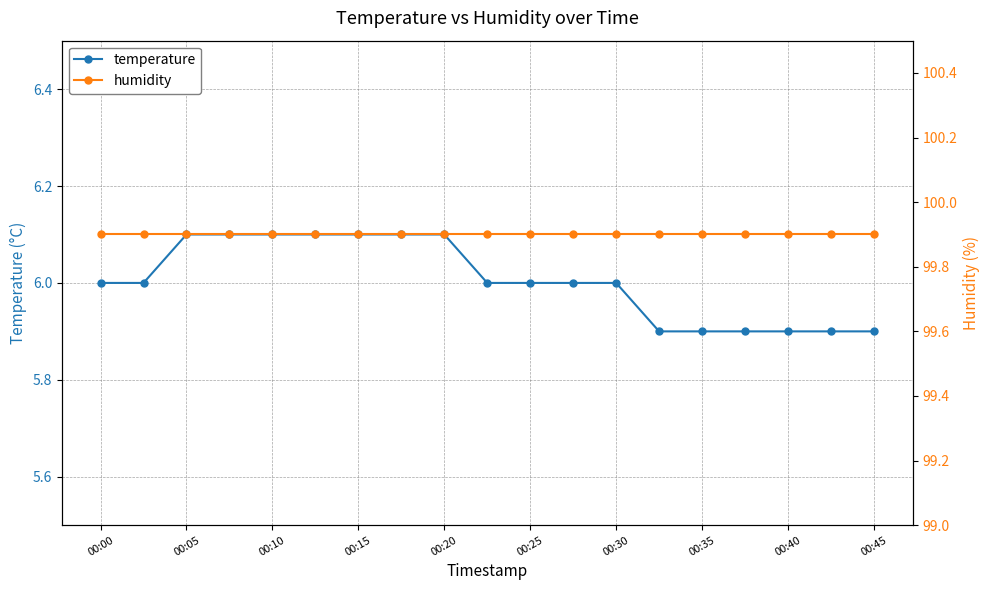

Reading left to right, transcribe all the data shown in this chart.

temperature: 6.0	6.0	6.1	6.1	6.1	6.1	6.1	6.1	6.1	6.0	6.0	6.0	6.0	5.9	5.9	5.9	5.9	5.9	5.9
humidity: 99.9	99.9	99.9	99.9	99.9	99.9	99.9	99.9	99.9	99.9	99.9	99.9	99.9	99.9	99.9	99.9	99.9	99.9	99.9